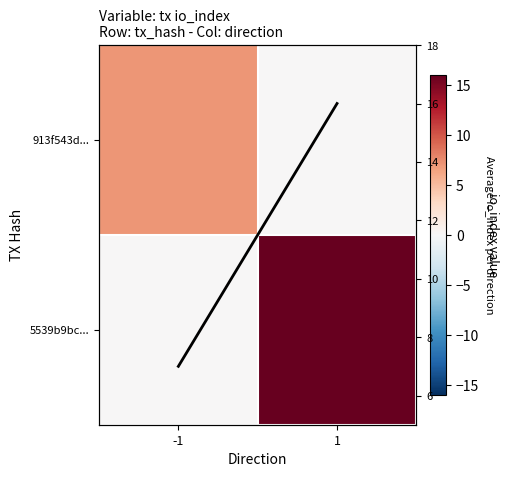

Which series changed the most between -1 and 1?

5539b9bc...